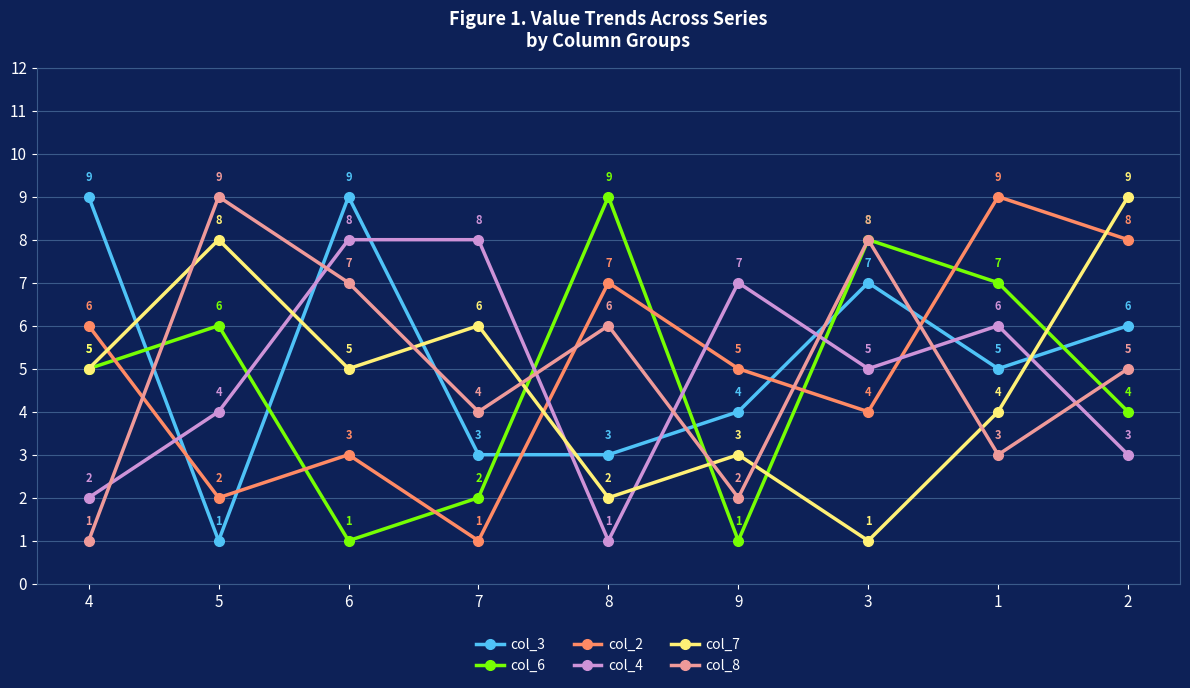

What is the lowest value of the col_4 series?

1